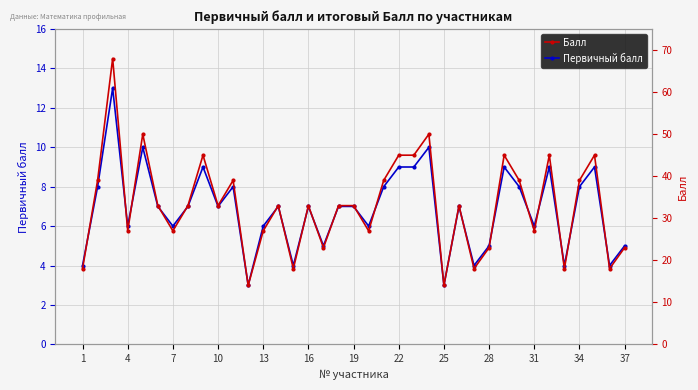

What is the difference between the second highest and minimum values in the Первичный балл series?

7